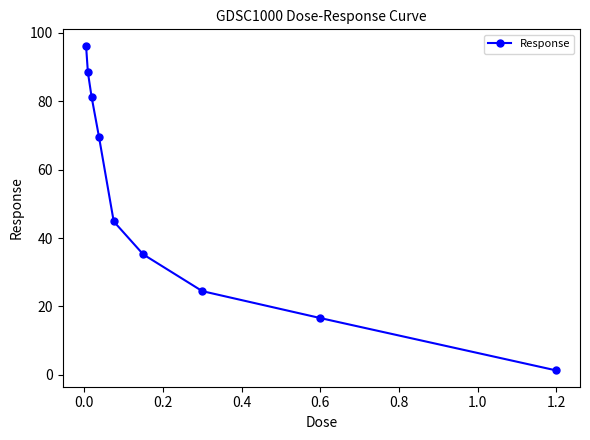

True or false: the data has more than 0 interior local peaks.

False